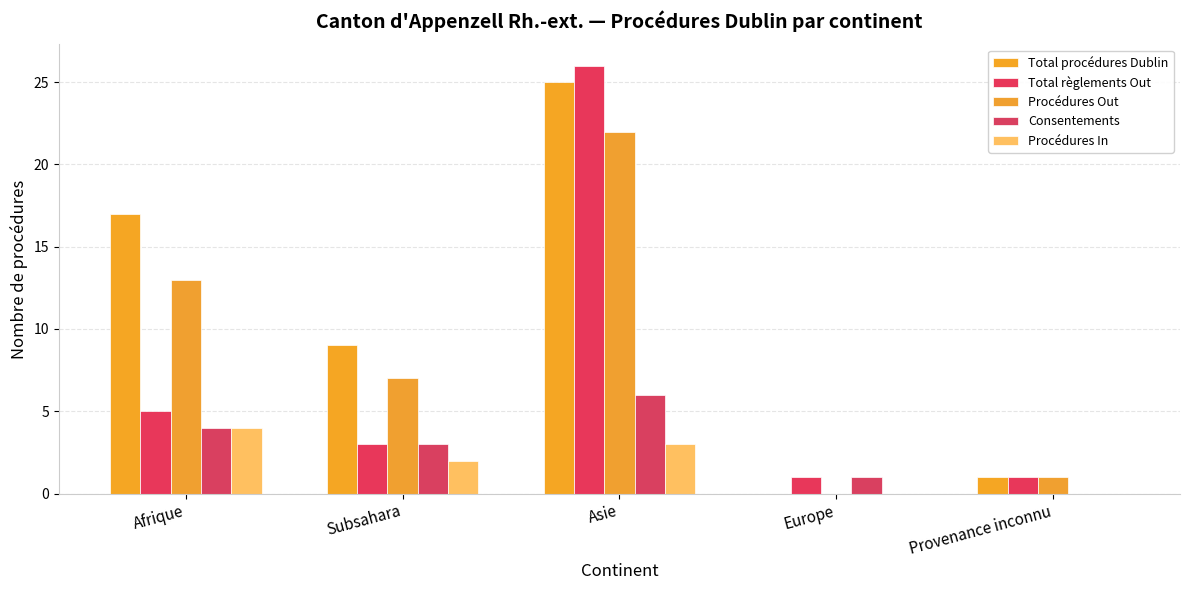

What is the spread (max minus min) of values at Asie?

23